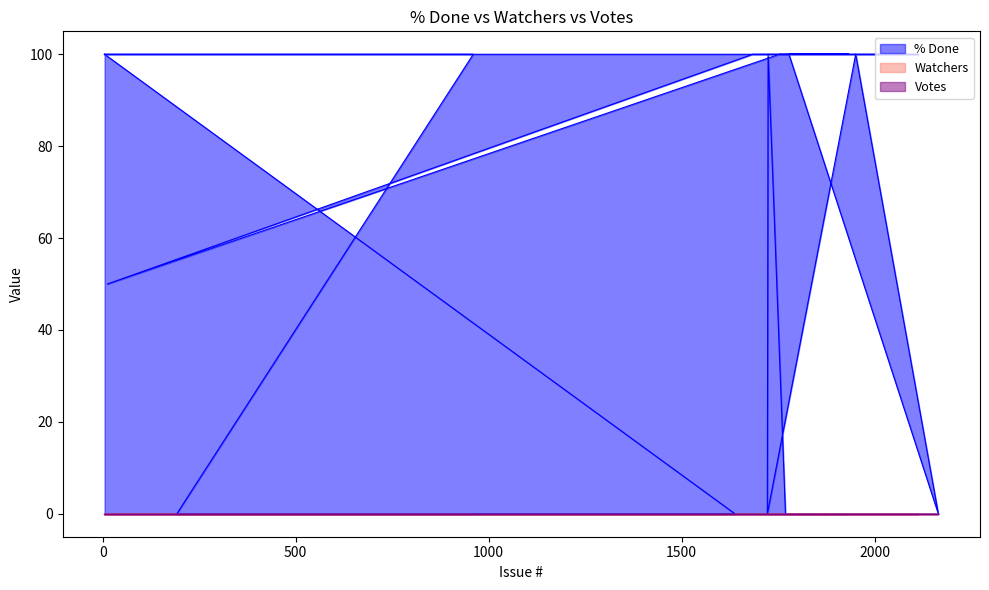

Between 1951 and 1684, which series saw the biggest shift?

% Done